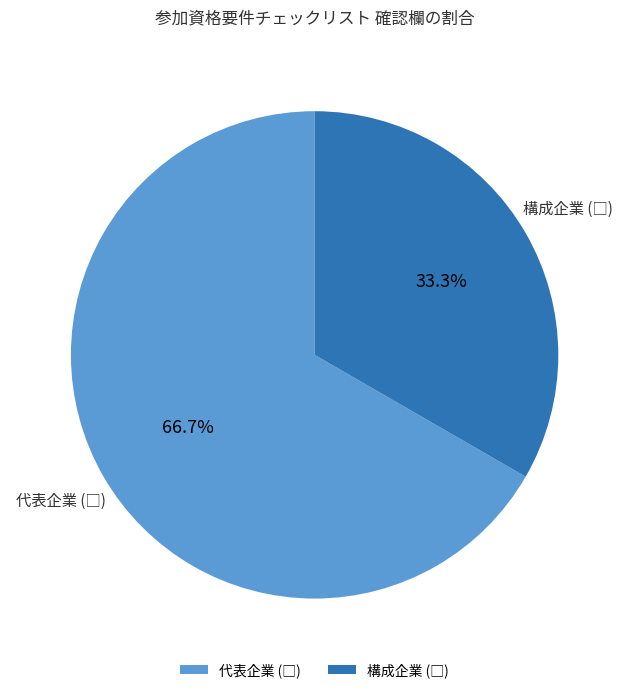

Is there a majority slice in this chart?

Yes